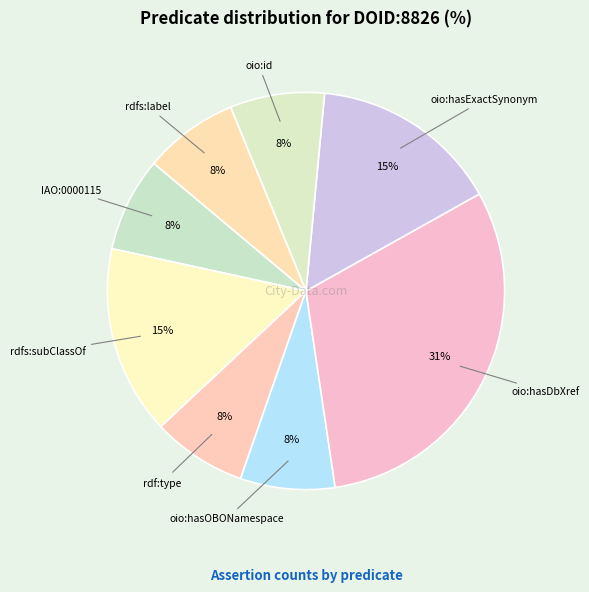

Count the number of slices in the pie.

8